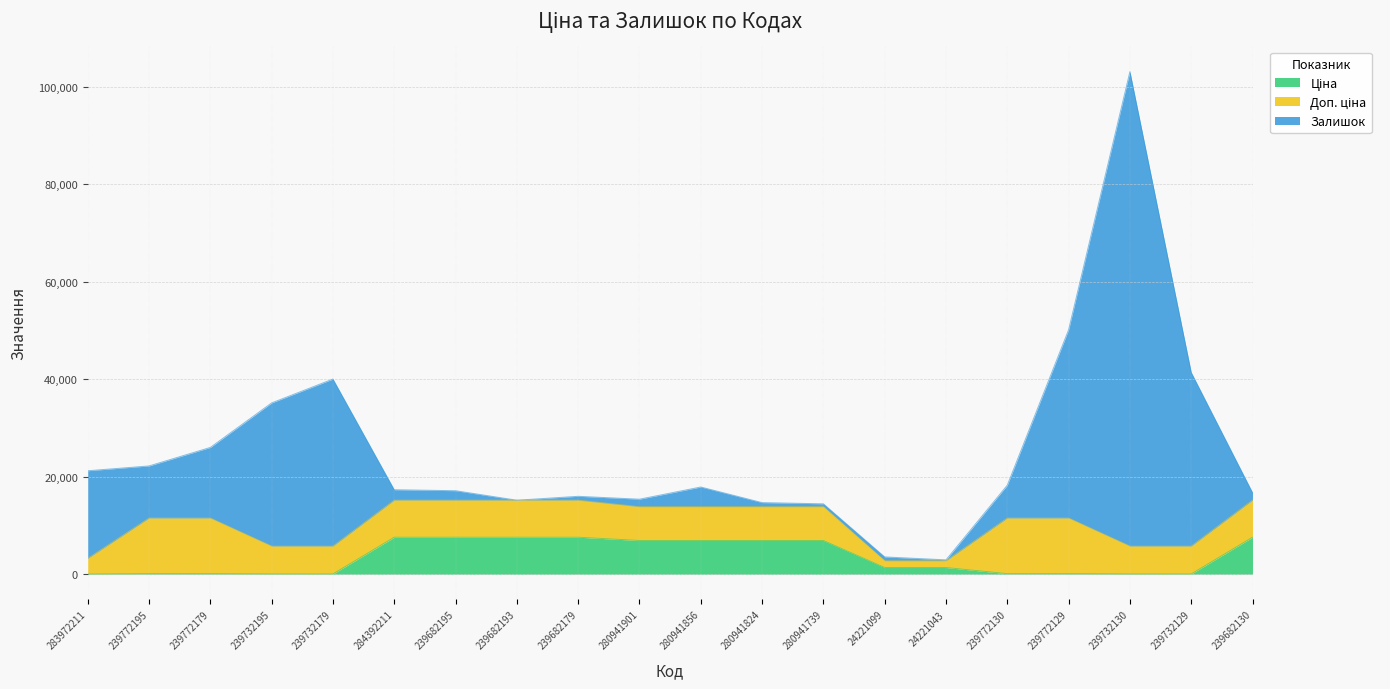

What is the maximum value shown in the chart?

103162.1